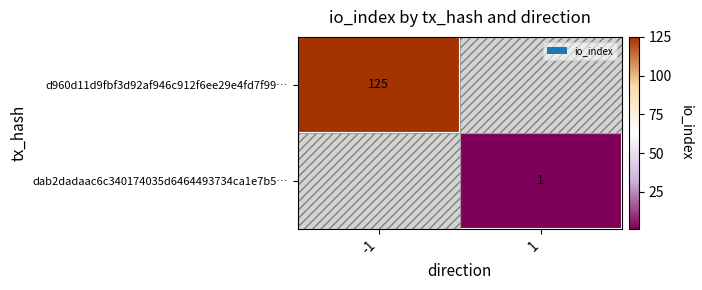

Which category has the highest value across all series?

-1